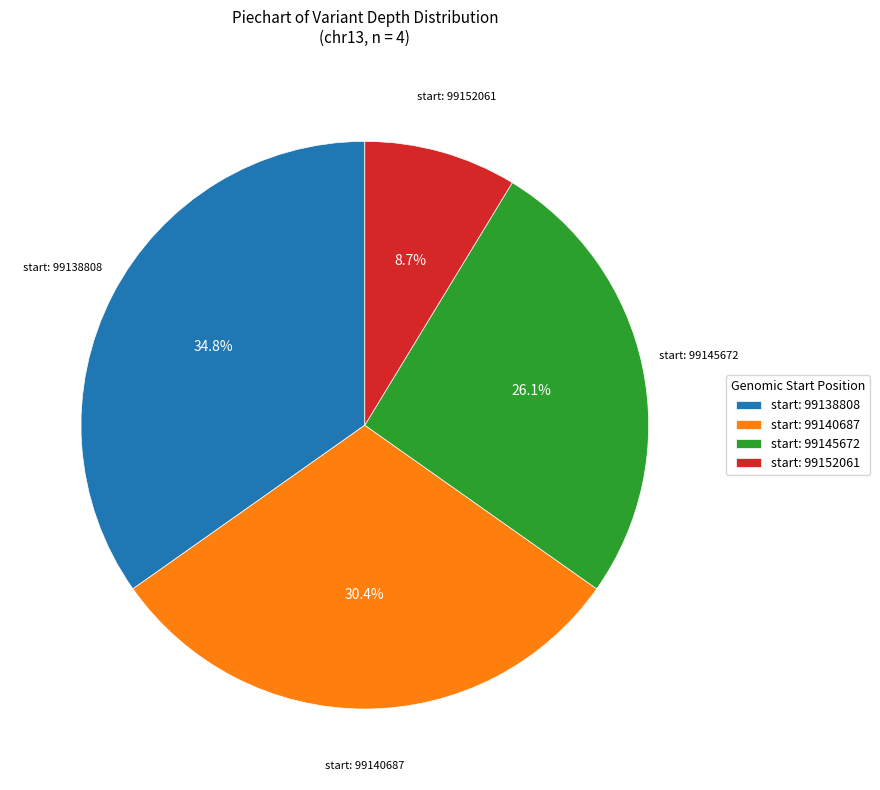

Which has a higher value, start: 99138808 or start: 99152061?

start: 99138808